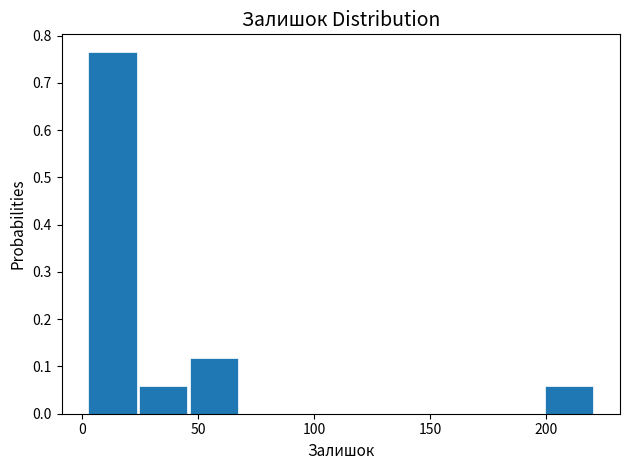

Reading left to right, transcribe this chart: for each bar, give the range it covers on the x-axis and its height. Neither the bar edges nor the heights are printed on the chart, so give them approximately, as read against the axes.

0 to 25: 0.76
25 to 45: 0.06
45 to 70: 0.12
70 to 90: 0
90 to 110: 0
110 to 135: 0
135 to 155: 0
155 to 175: 0
175 to 200: 0
200 to 220: 0.06